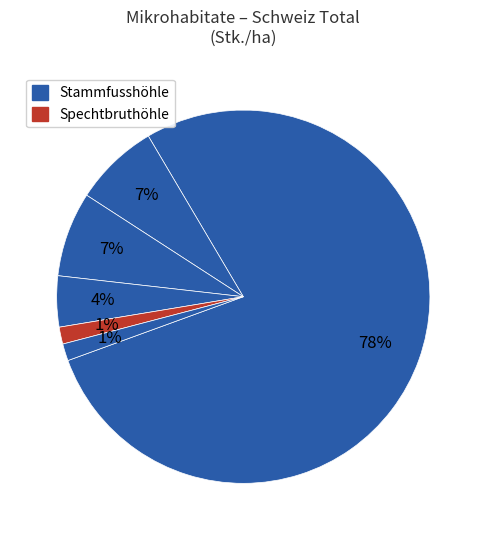

Is there a majority slice in this chart?

Yes